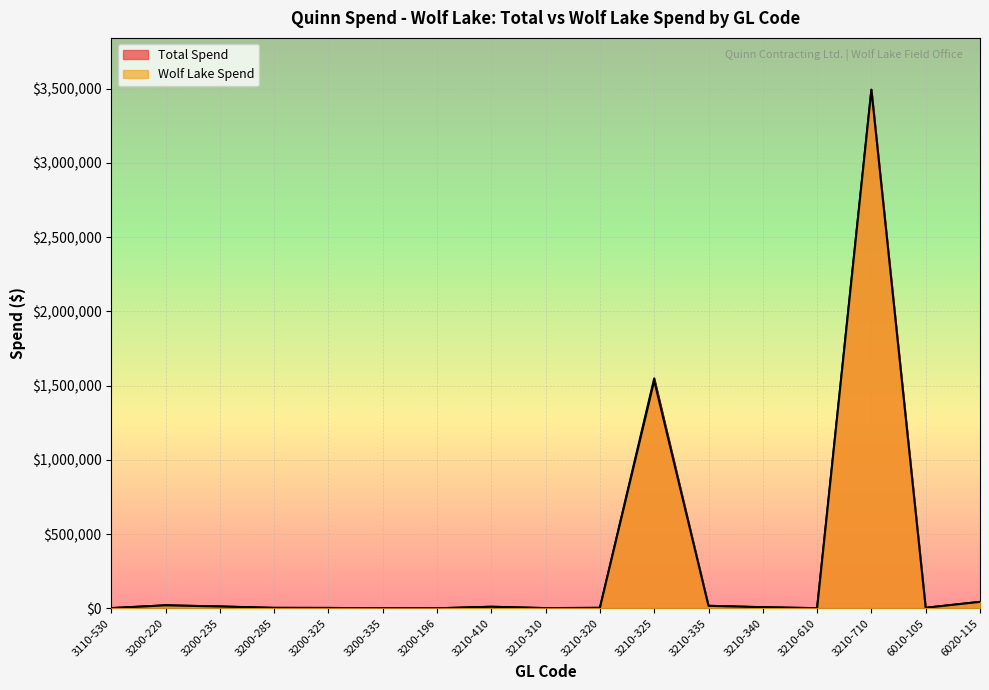

Which has a higher value, 3210-310 or 6020-115?

6020-115